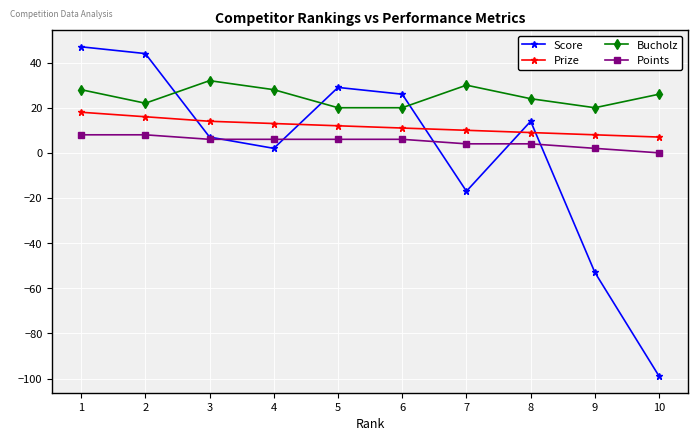

How many lines are shown in the chart?

4